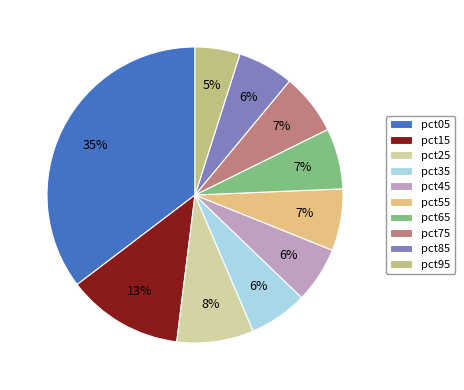

Count the number of slices in the pie.

10